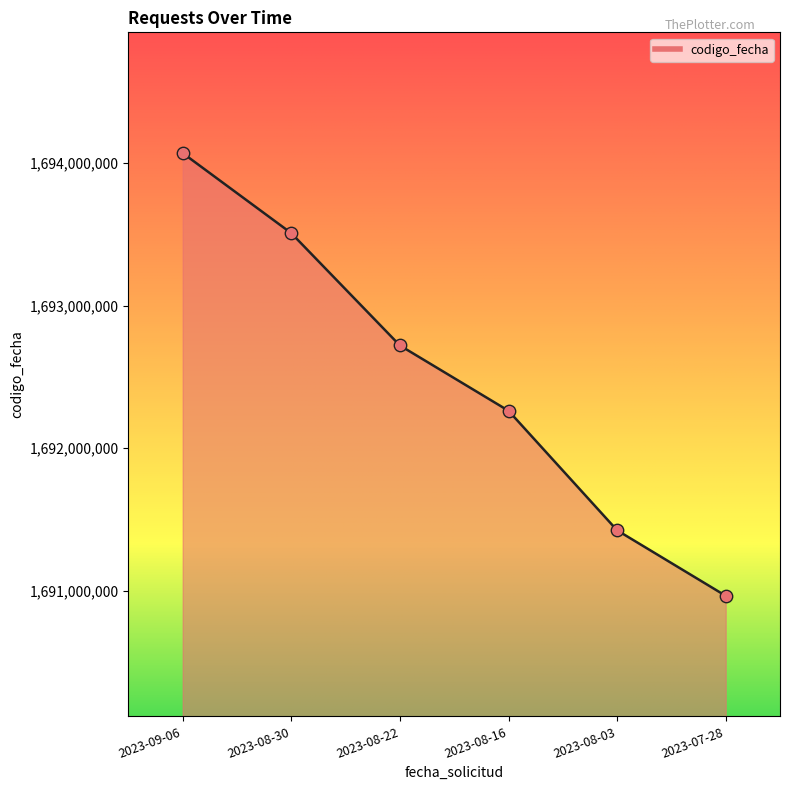

What is the ratio of the value at 2023-08-30 to the value at 2023-08-22?

1.0